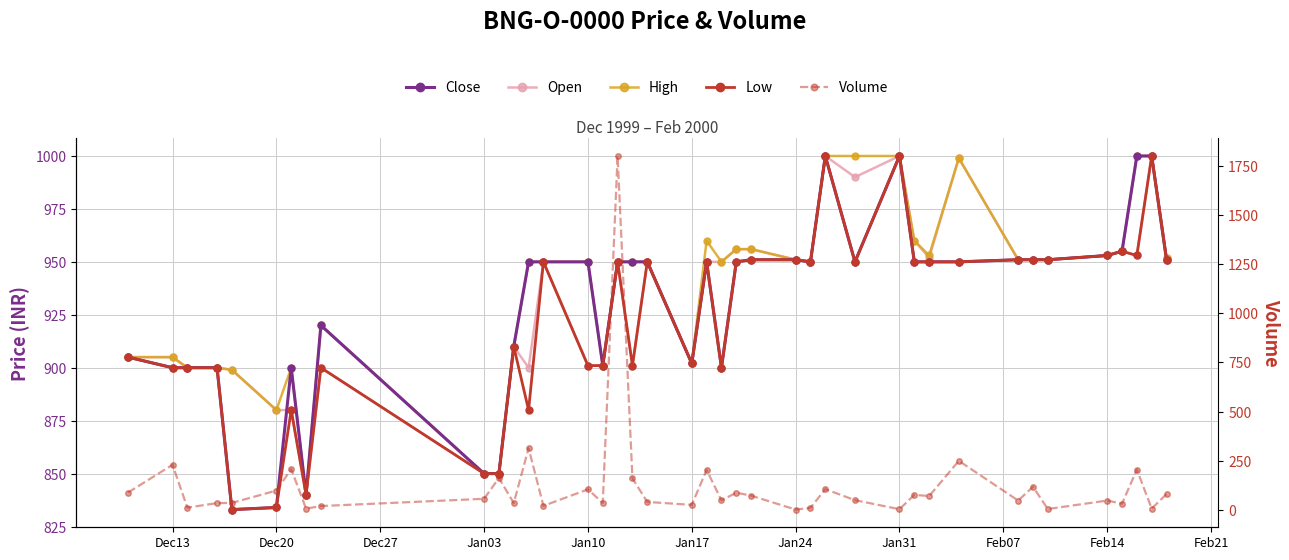

Is this an area chart (filled region under the line)?

No